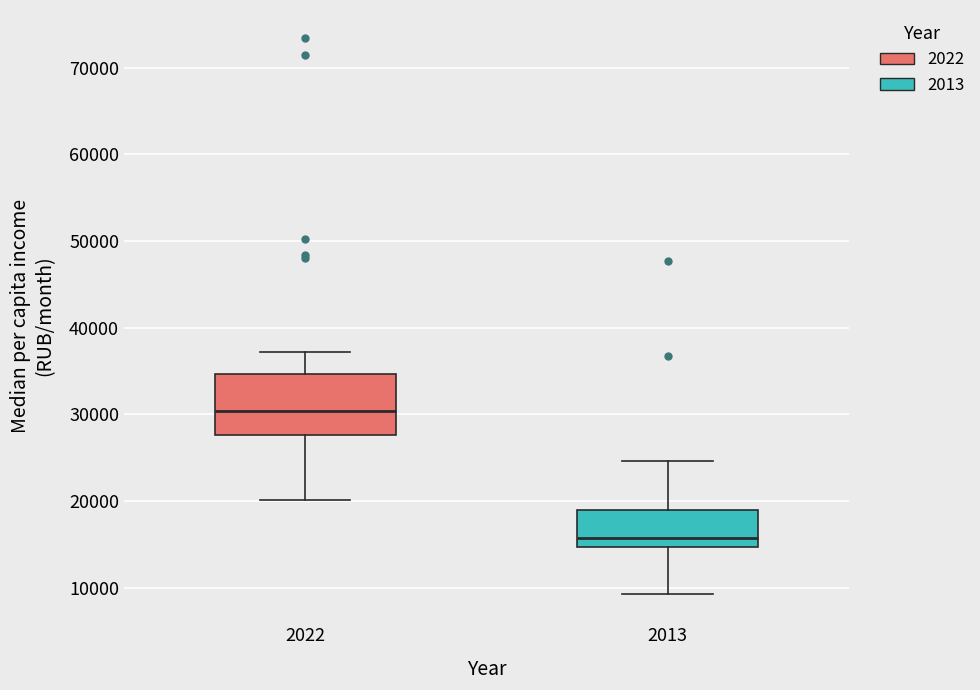

Which box has the highest median line?

2022